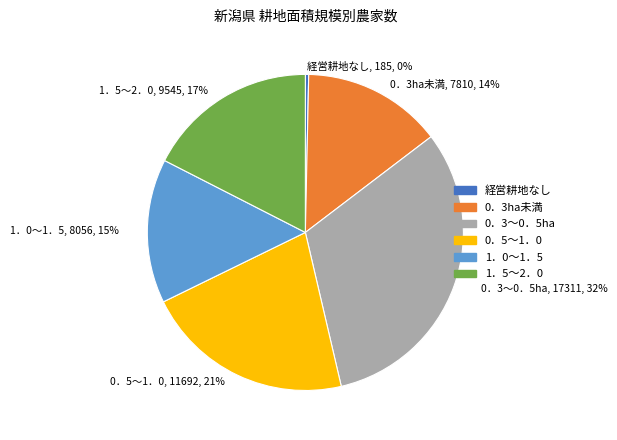

What percentage is the 0．5～1．0 slice, to the nearest percent?

21%